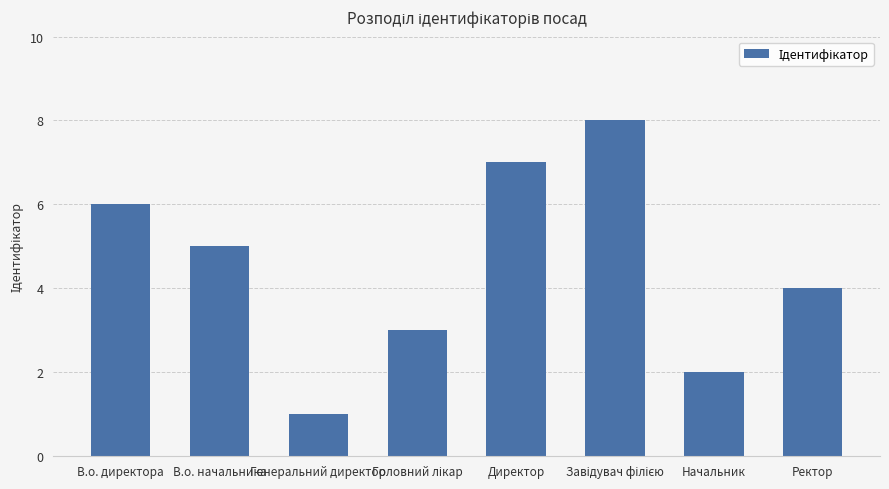

What is the ratio of the value at В.о. директора to the value at Генеральний директор?

6.0